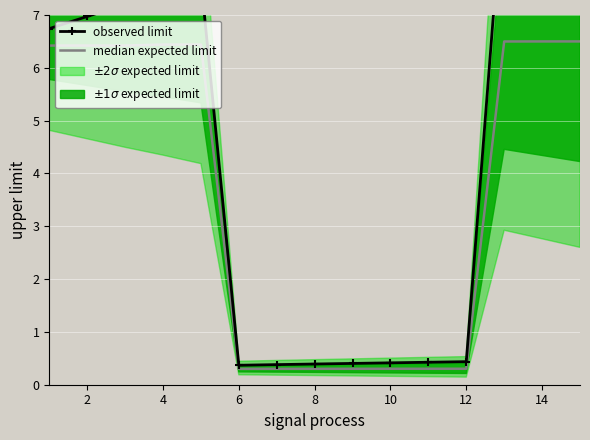

Rank the series at 12 from highest to lowest value.

observed limit, median expected limit